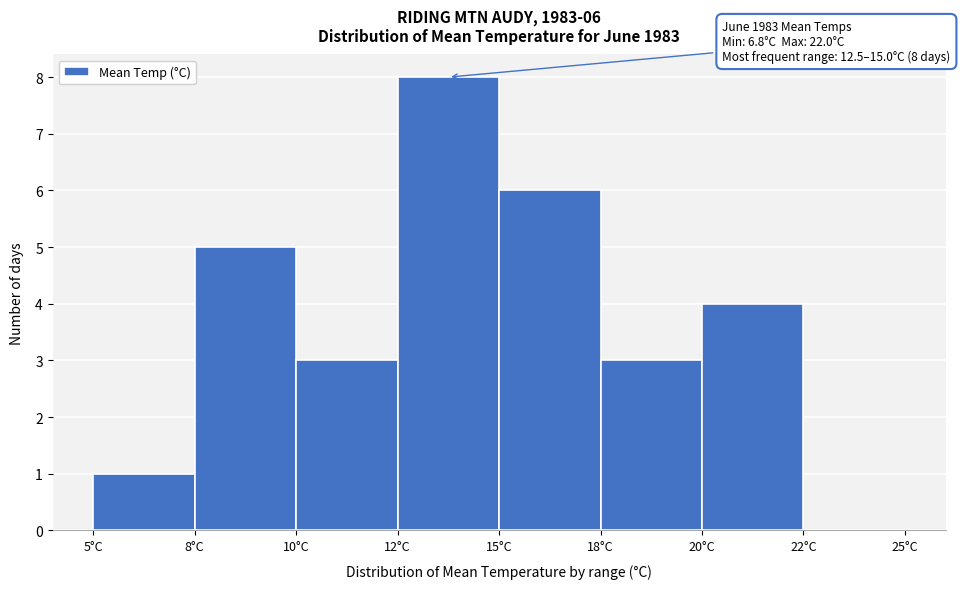

Reading left to right, extract all data points from this chart.

5°C=1	8°C=5	10°C=3	12°C=8	15°C=6	18°C=3	20°C=4	22°C=0